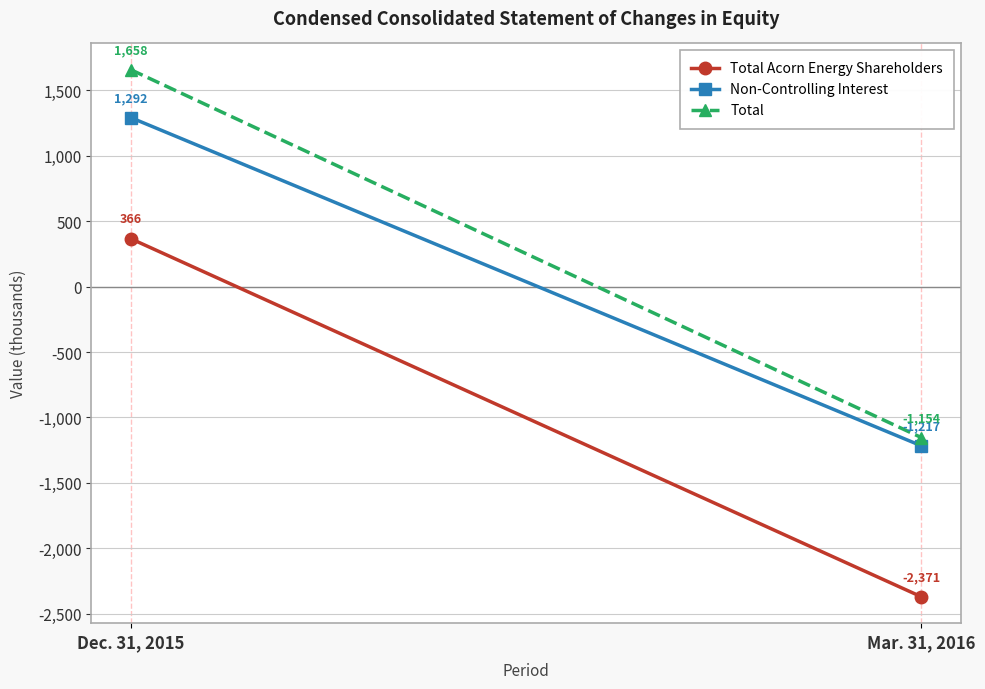

How many data points in Total are less than 1658?

1